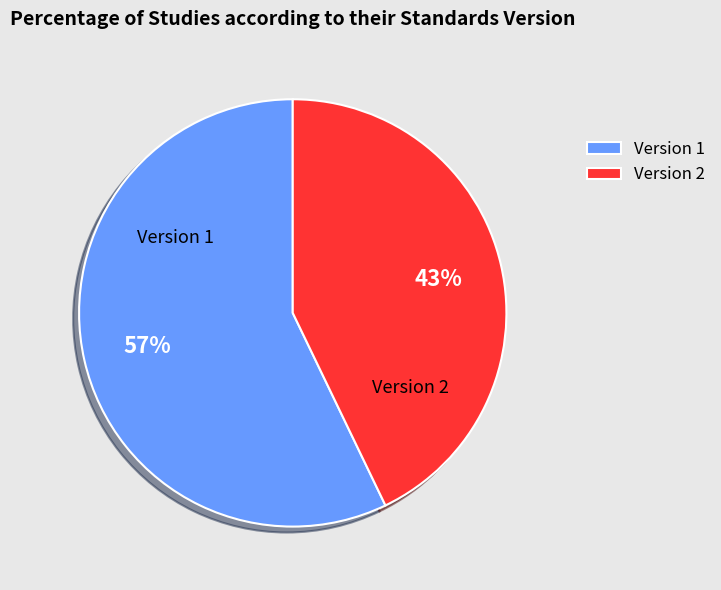

Which slice is the largest?

Version 1